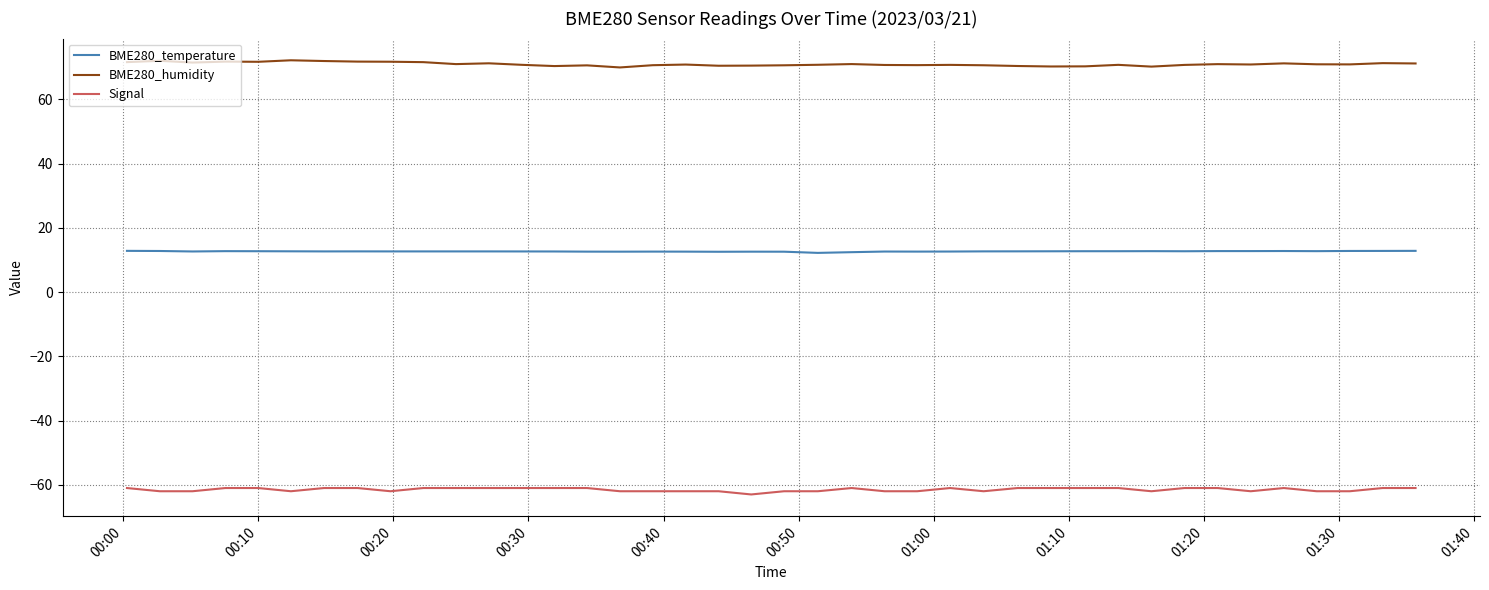

Which series has the largest total across all categories?

BME280_humidity